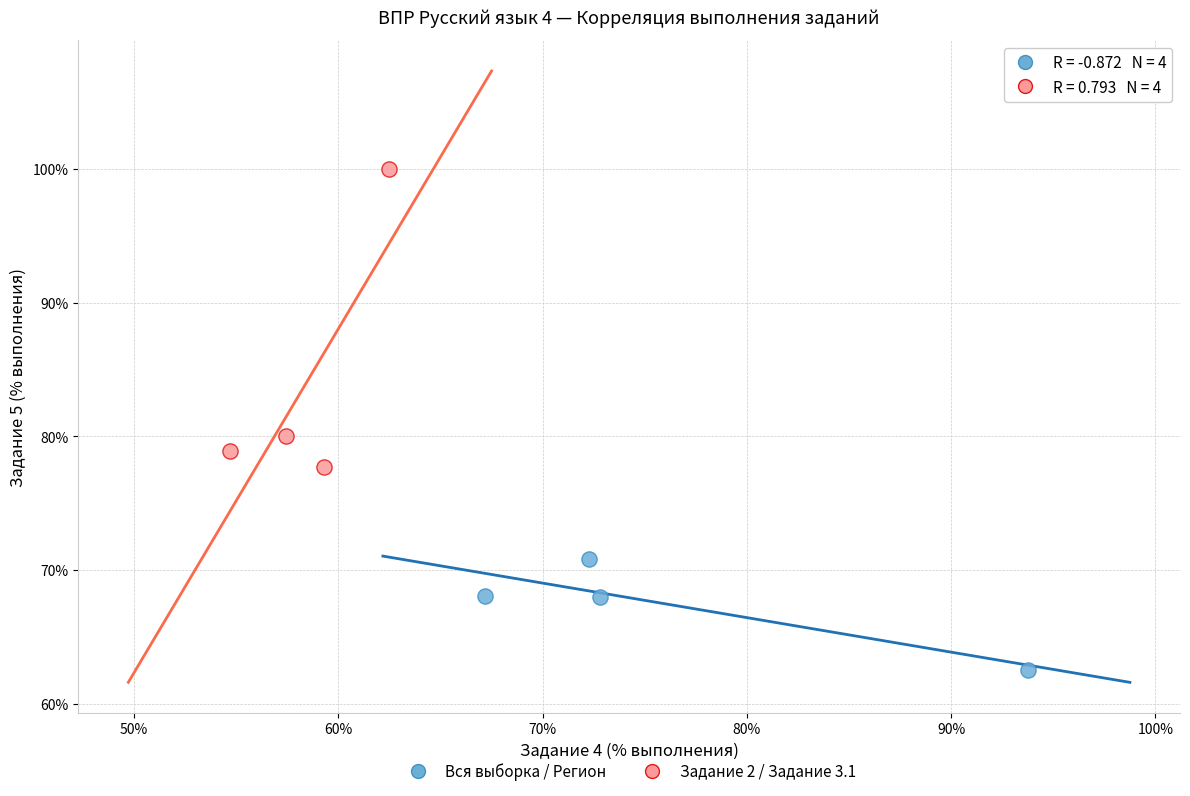

Which series contains the lowest Y value?

Вся выборка / Регион